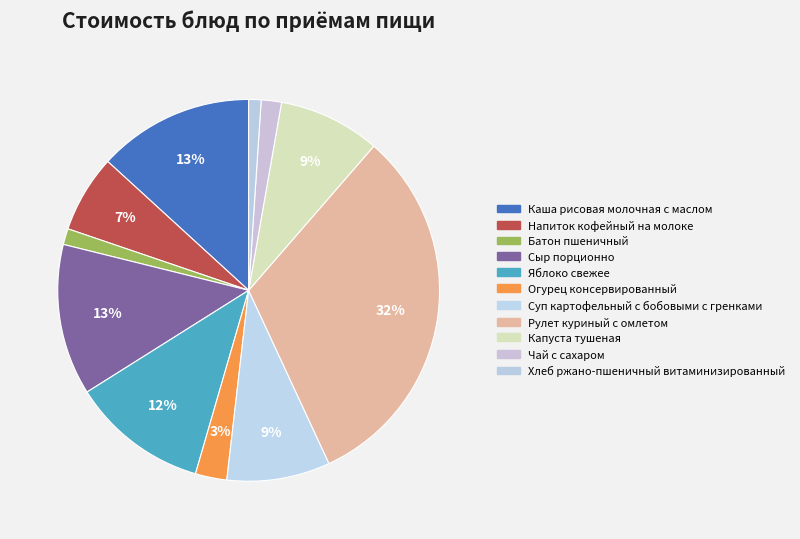

How many segments does this pie chart have?

11